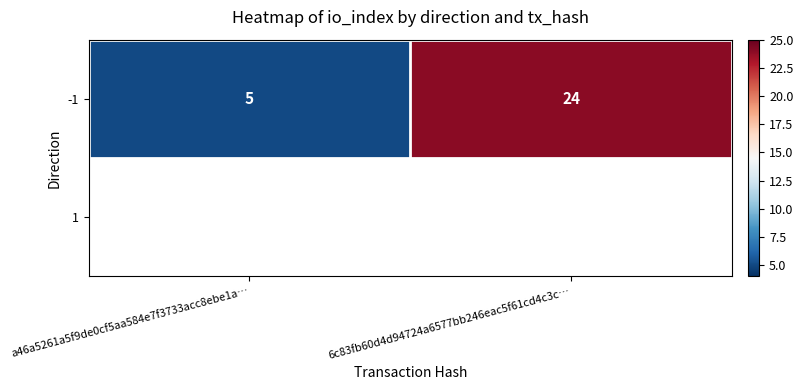

Count the values in the range 5 to 24.

2